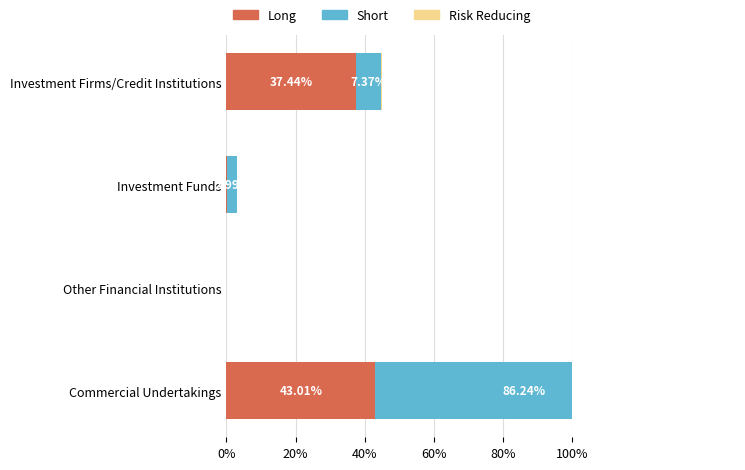

List the series in order of their peak value, highest first.

Short, Long, Risk Reducing